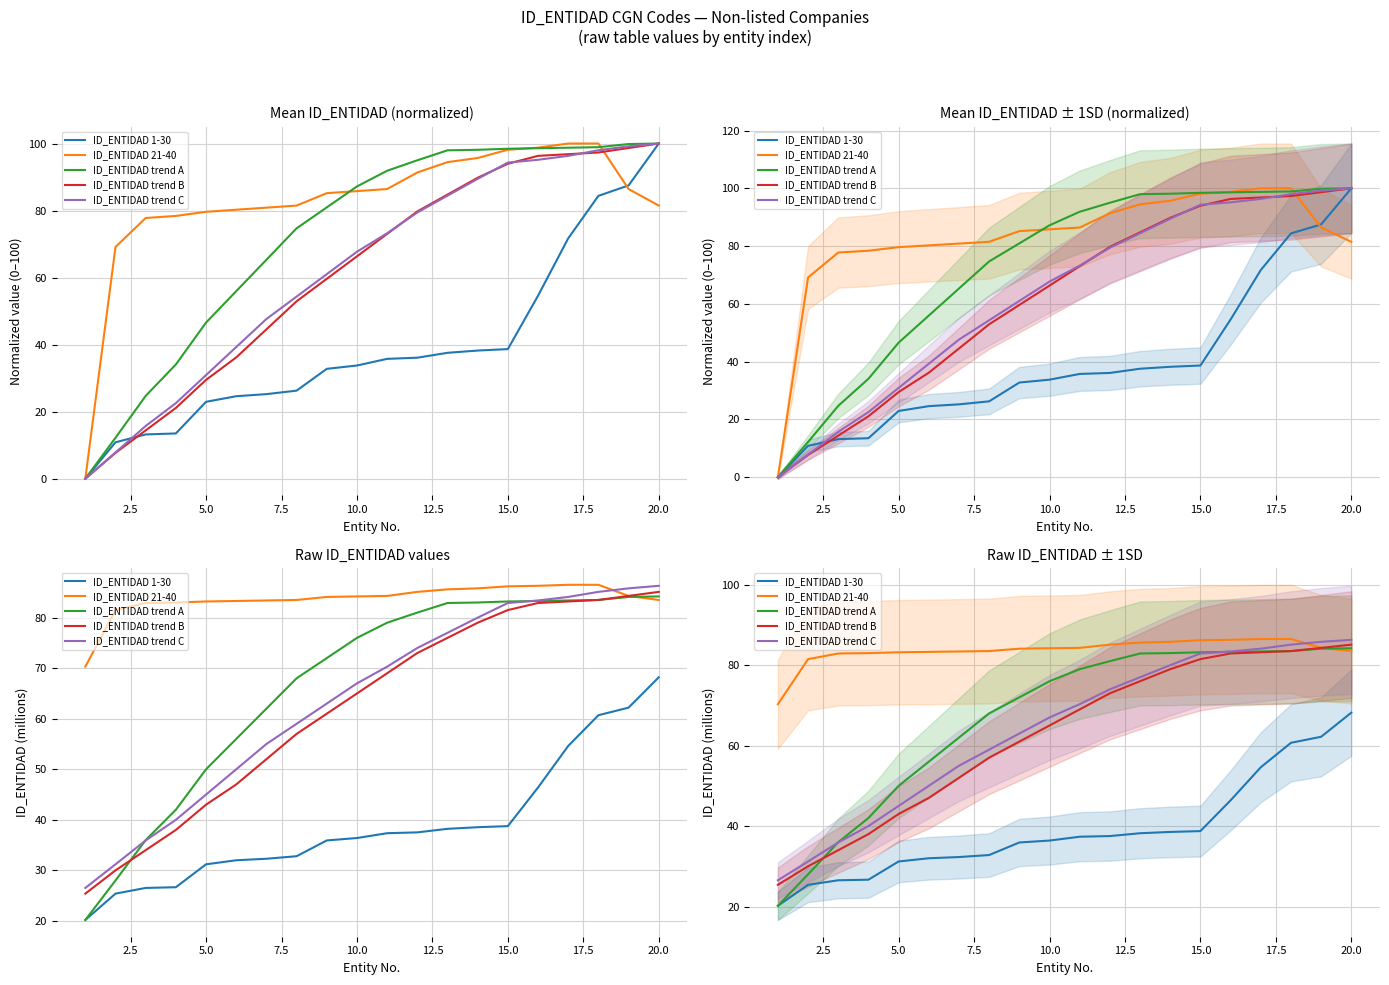

What is the difference between the maximum and minimum values in the ID_ENTIDAD trend A series?

64.0